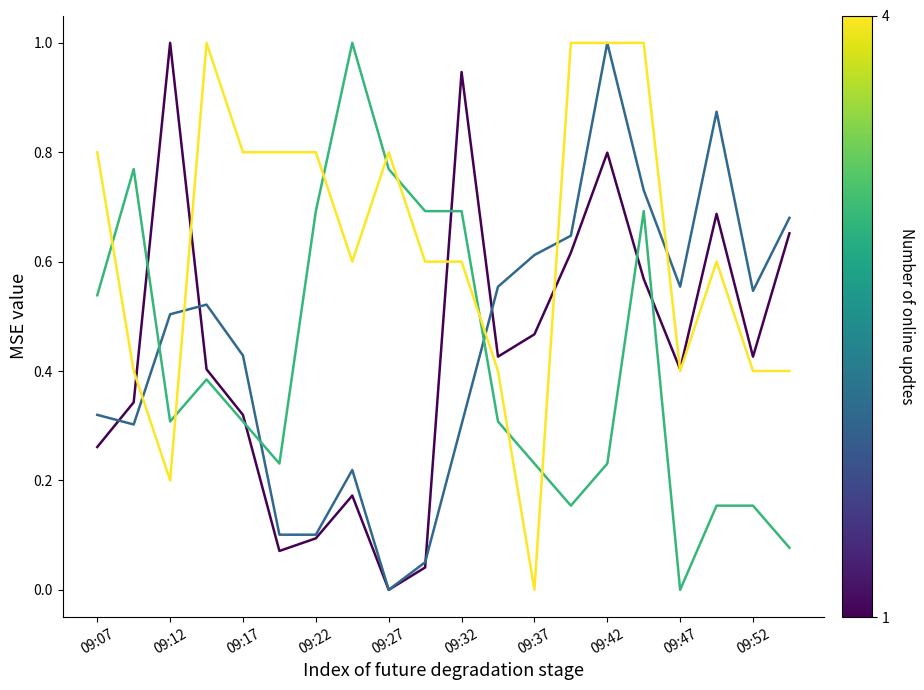

What is the greatest value displayed?

1.0